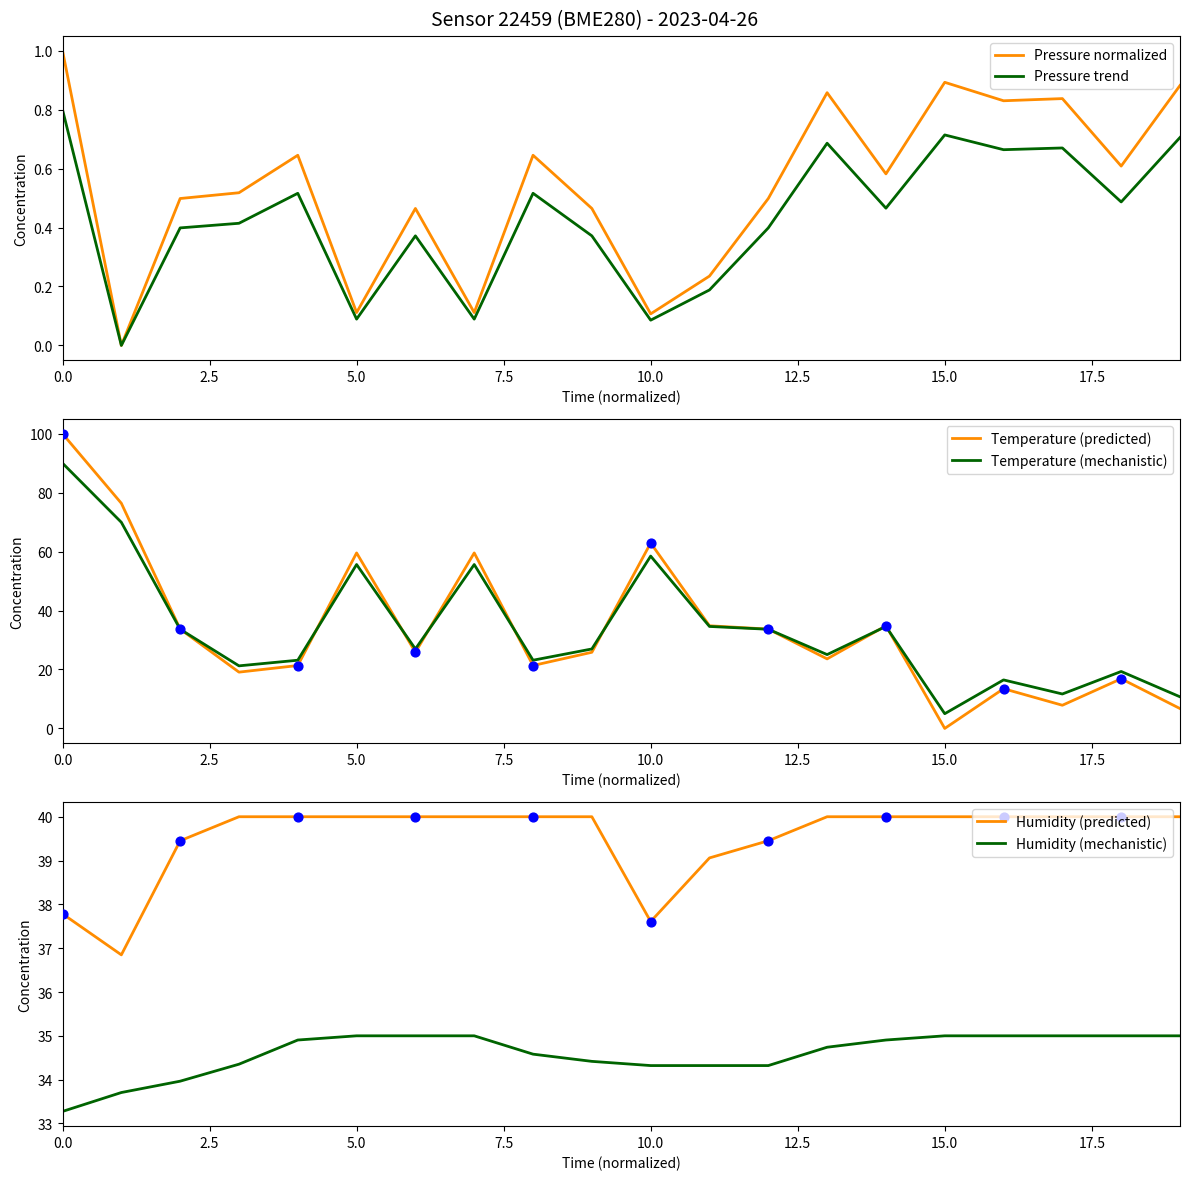

Which series contains the highest Y value?

Temperature (predicted)